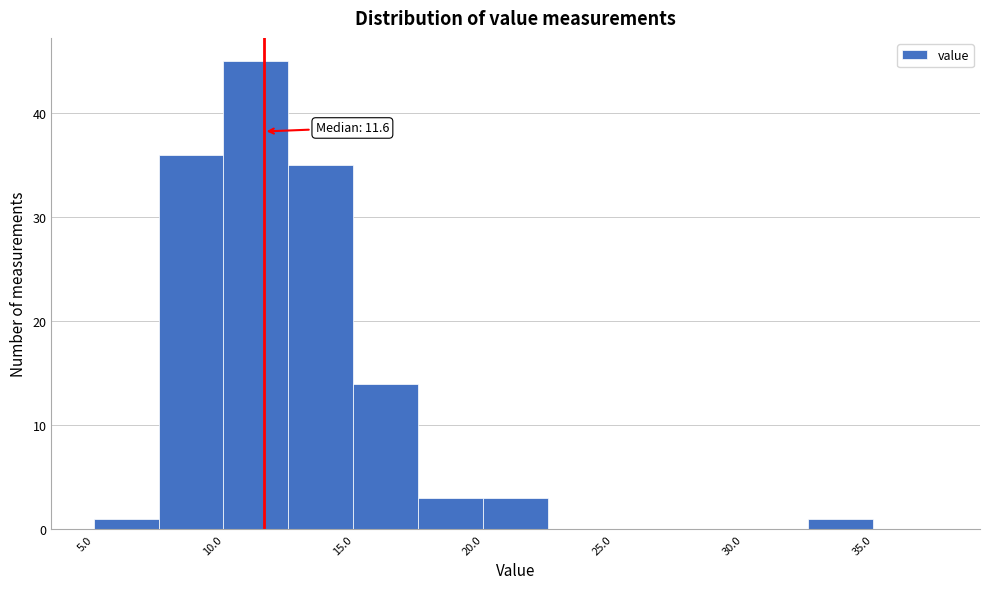

Which range on the x-axis has the tallest bar?

10.0 to 12.5